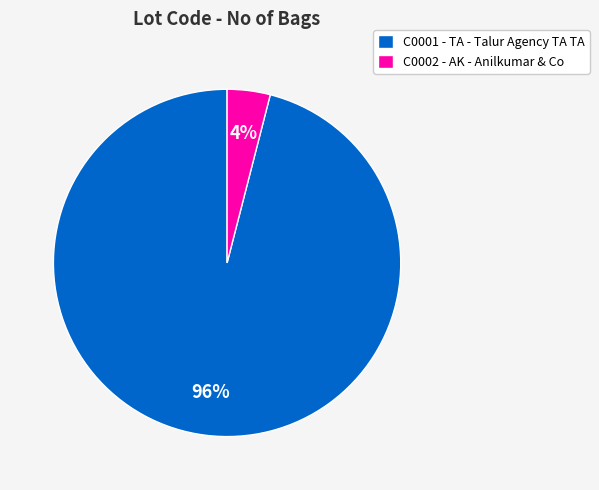

Which slice is the largest?

C0001